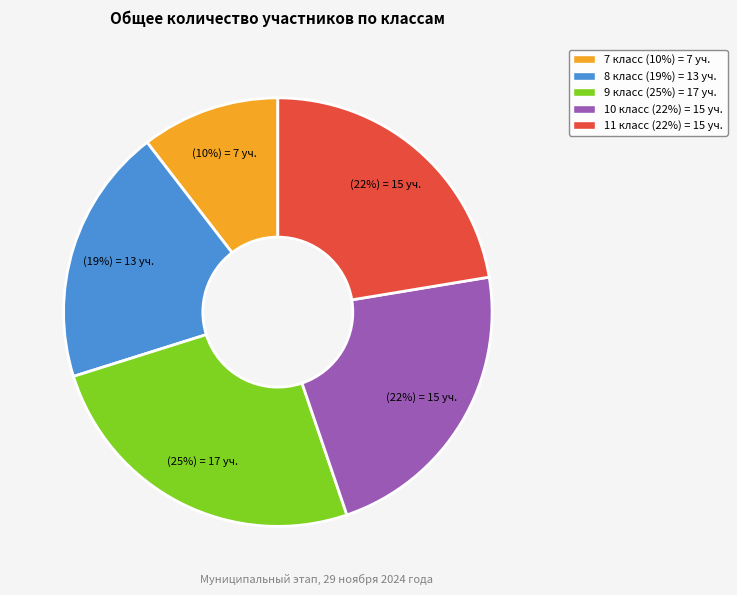

Is the sum of 9 класс and 8 класс greater than half?

No